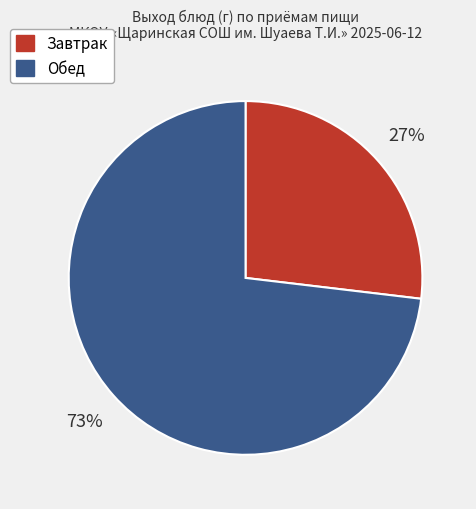

To the nearest percent, what is the difference between the largest and smallest slice percentages?

46%